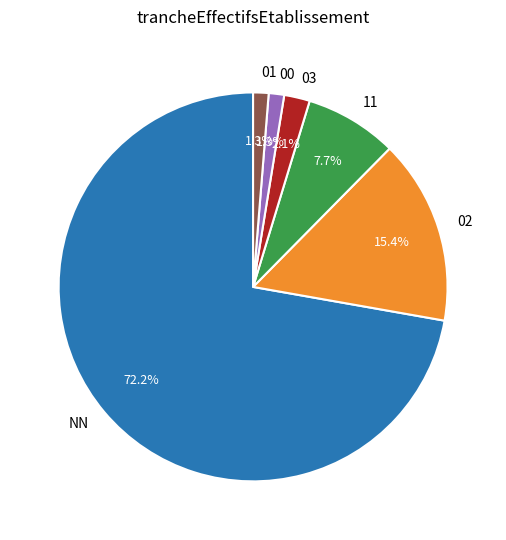

To the nearest percent, what is the average slice percentage?

17%